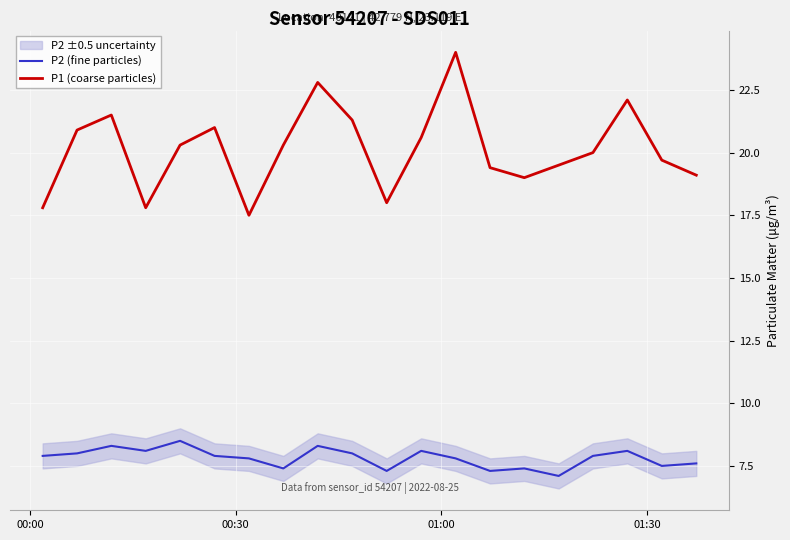

True or false: P2 (fine particles) and P1 (coarse particles) intersect in this chart.

False